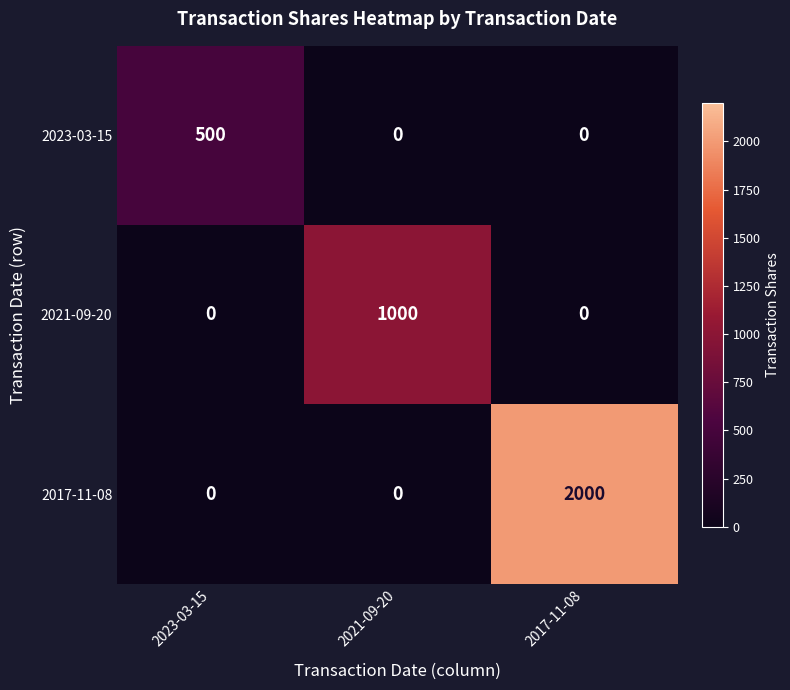

Which series has the largest range (max minus min)?

2017-11-08